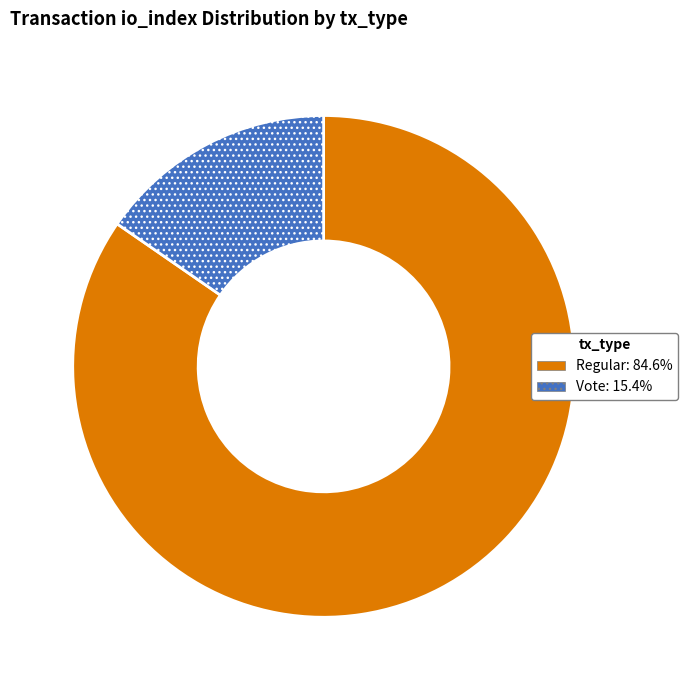

Does any single category account for the majority?

Yes